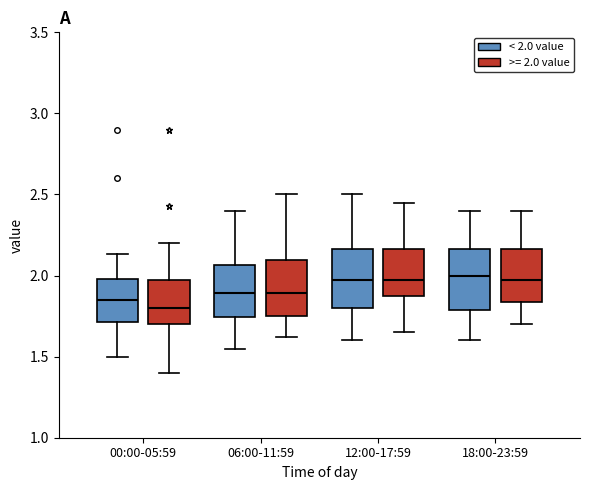

Where is the lower edge of the box for 18:00-23:59 (>= 2.0 value) on the y-axis? The values are not printed on the chart, so give them approximately, as read against the axis.

1.85